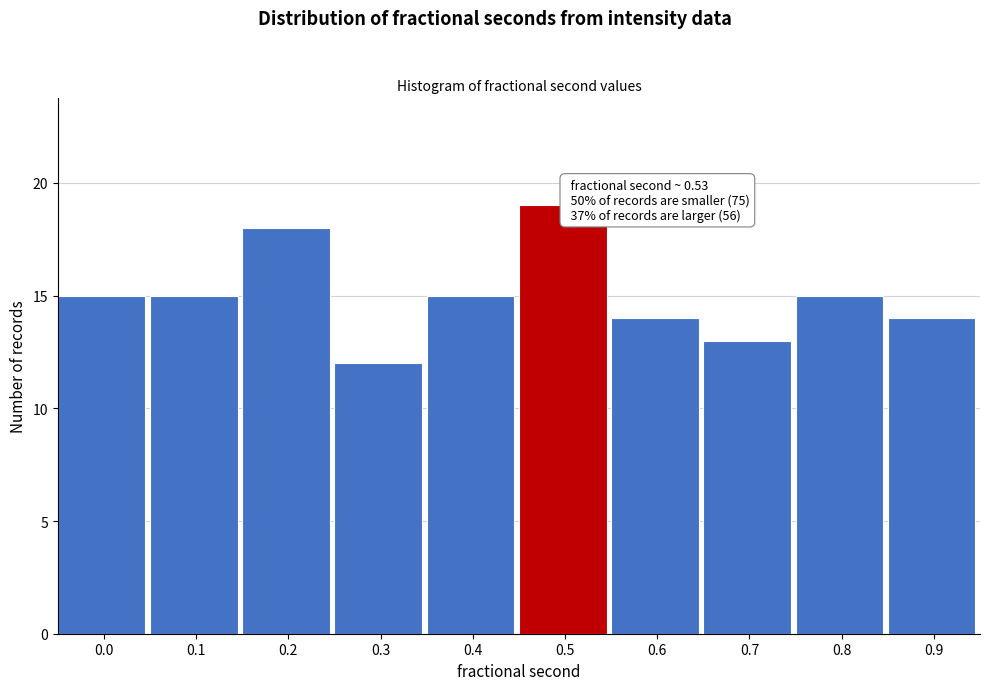

Reading left to right, transcribe all the data shown in this chart.

15	15	18	12	15	19	14	13	15	14